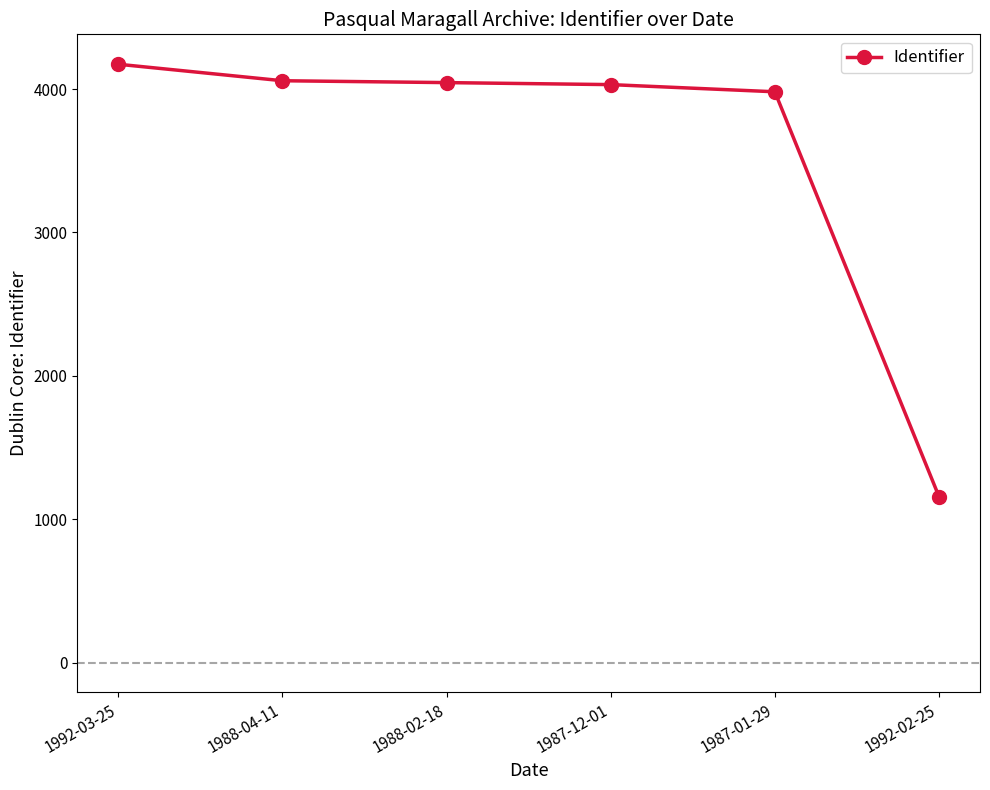

What is the difference between the maximum and second lowest values?

192